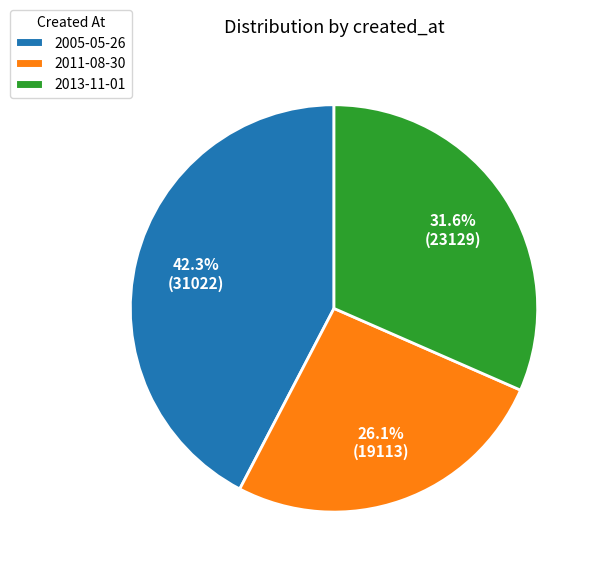

Combined, what portion of the pie is 2011-08-30 and 2013-11-01?

57.7%